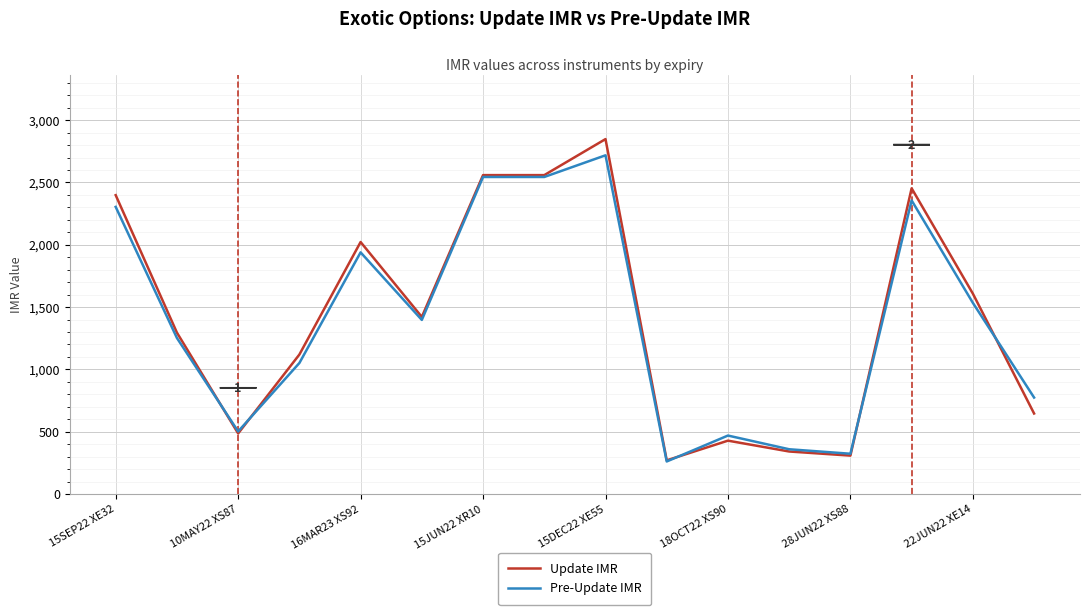

Rank the series by their average value, from highest to lowest.

Update IMR, Pre-Update IMR